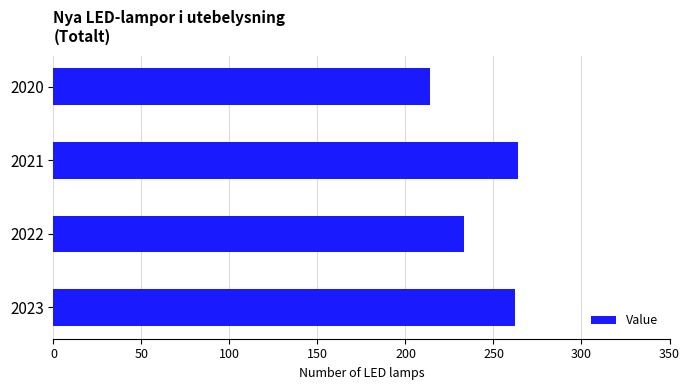

Approximately how many times larger is the value at 2022 compared to 2021?

0.9